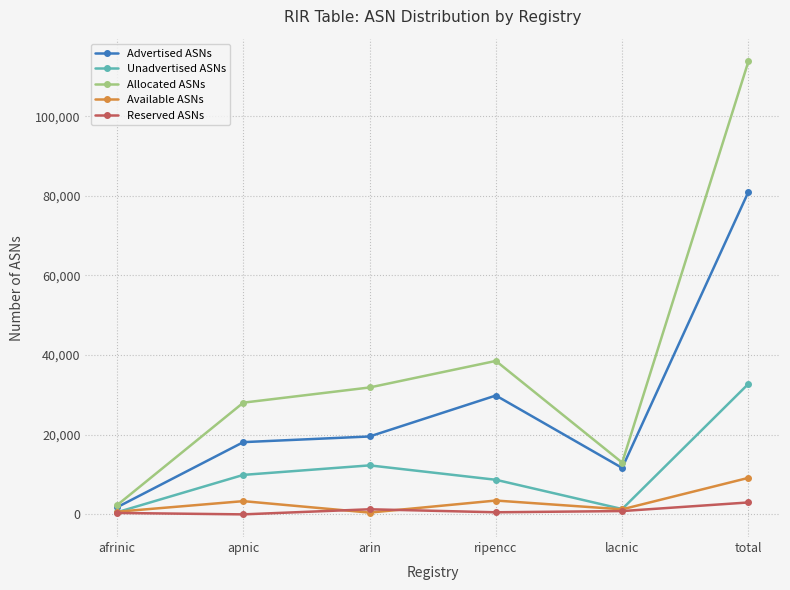

Is it true that Allocated ASNs equals 28057 at apnic?

True